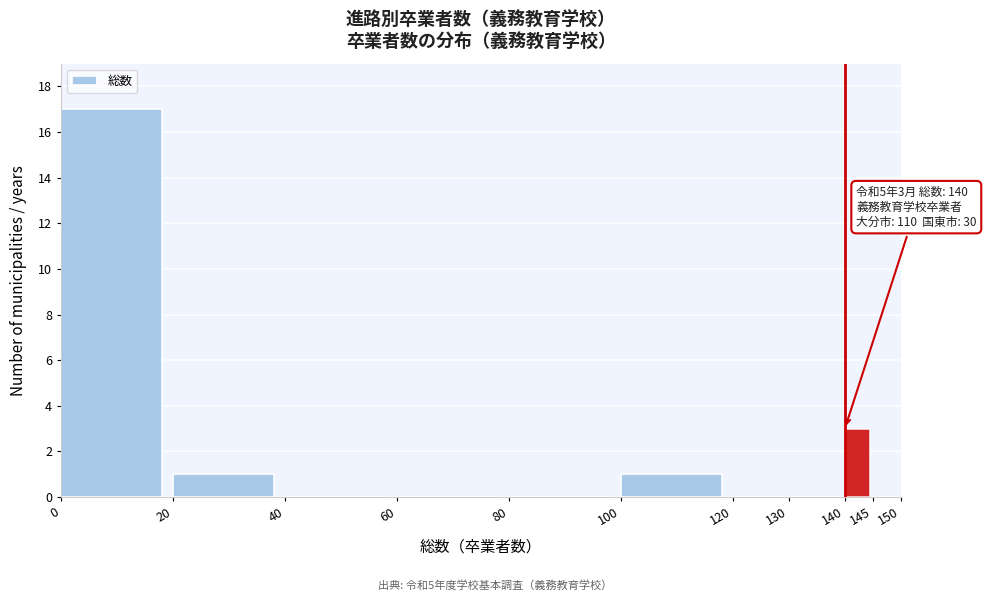

Over which range of the x-axis is the bar tallest?

0 to 20